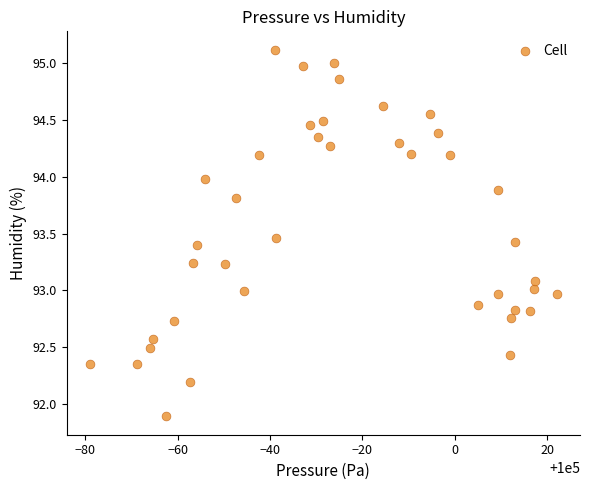

What is the range of X values (max minus min)?

101.0